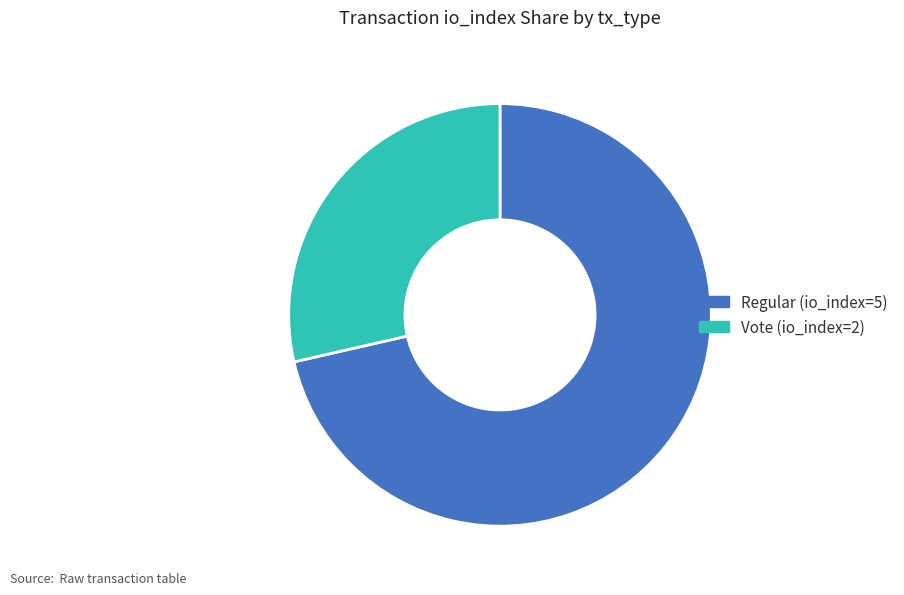

Which category has the biggest portion of the pie?

Regular (io_index=5)